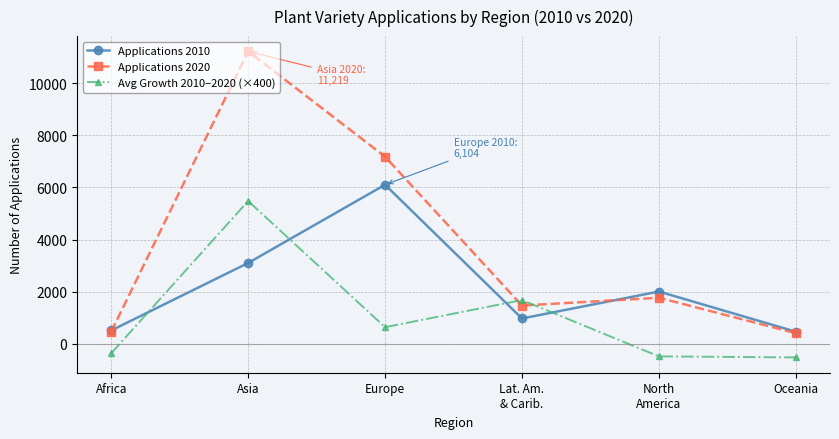

The value of Applications 2010 at North
America is 712. True or false?

False